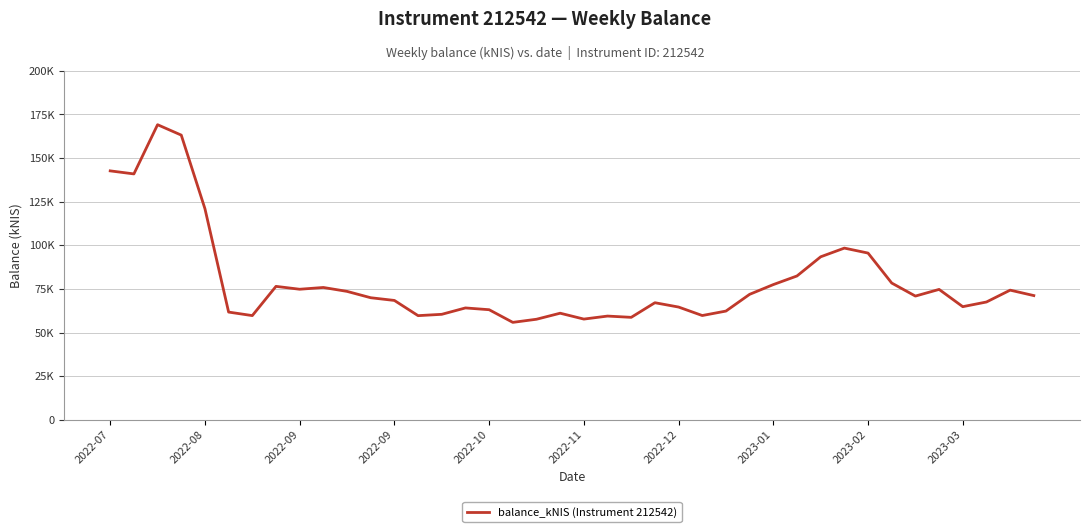

Which category has the lowest value across all series?

17